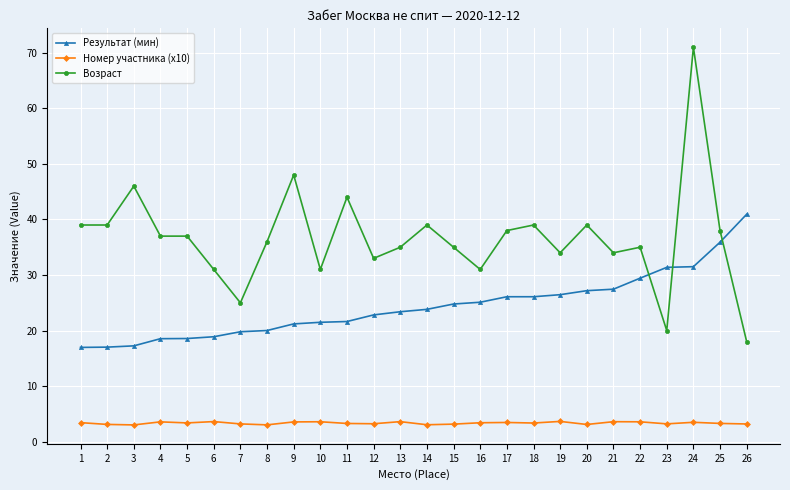

What is the value of the Номер участника (x10) point at the 3rd from the left?

3.0